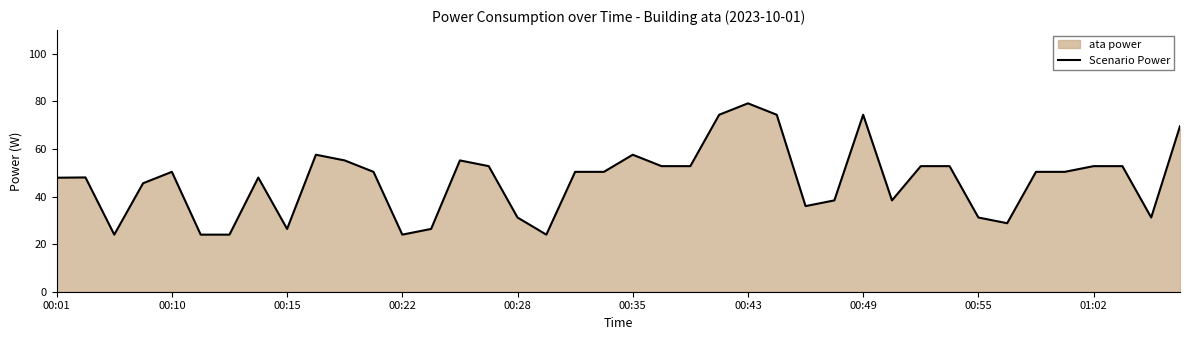

Read the value at 00:10.

50.4